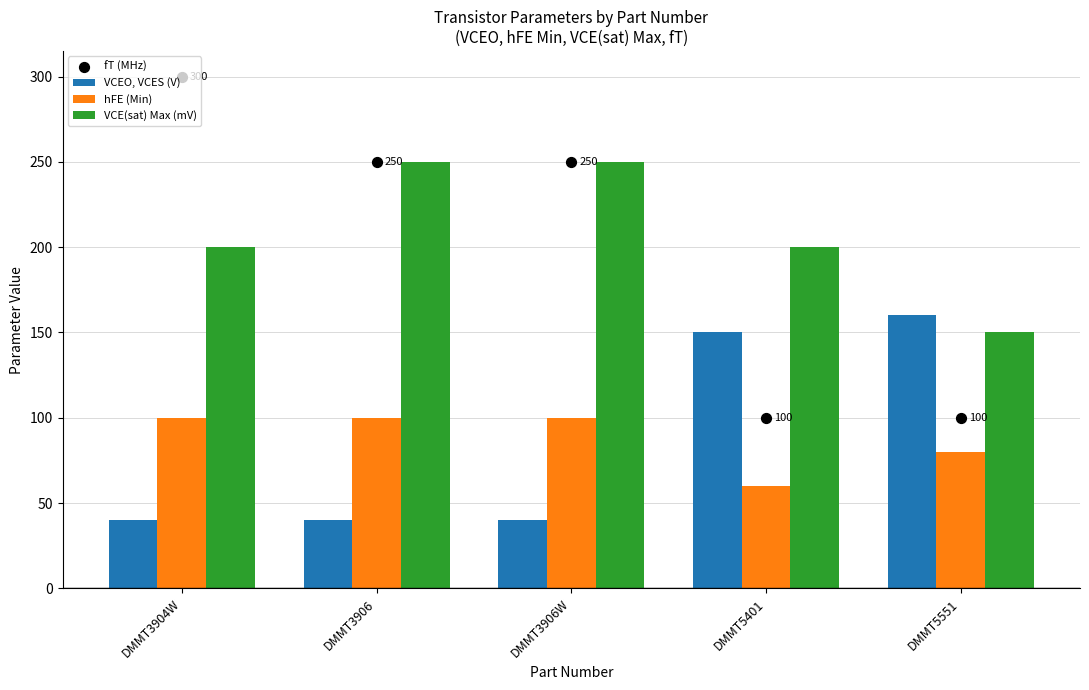

Which series contains the lowest Y value?

VCEO, VCES (V)